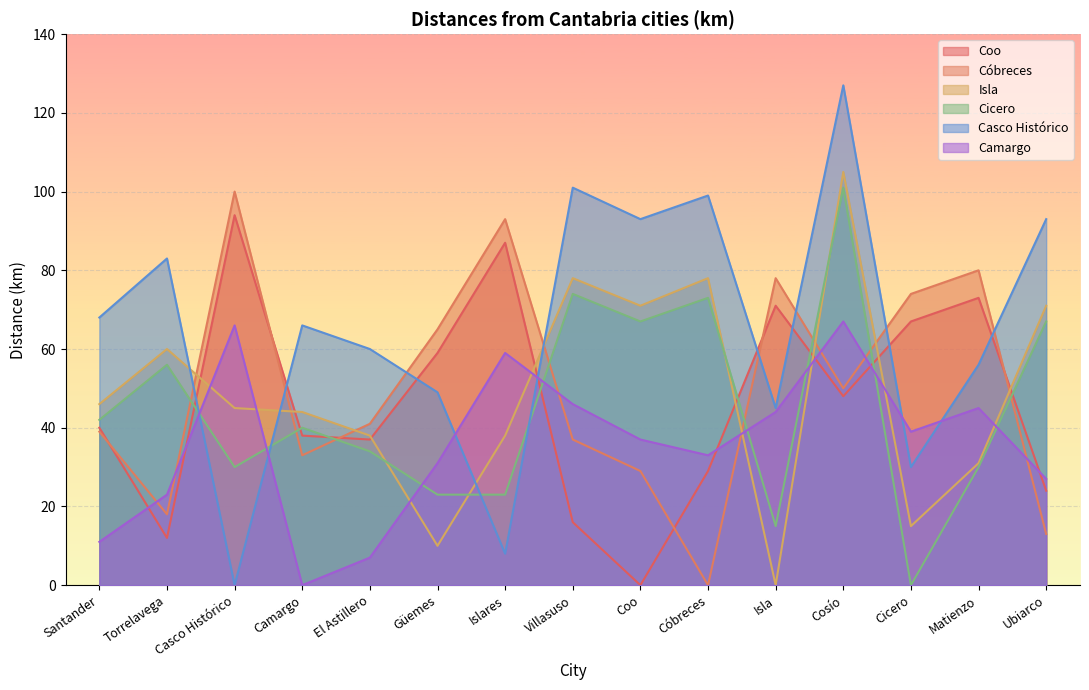

How many values in the Coo series are below 40?

7